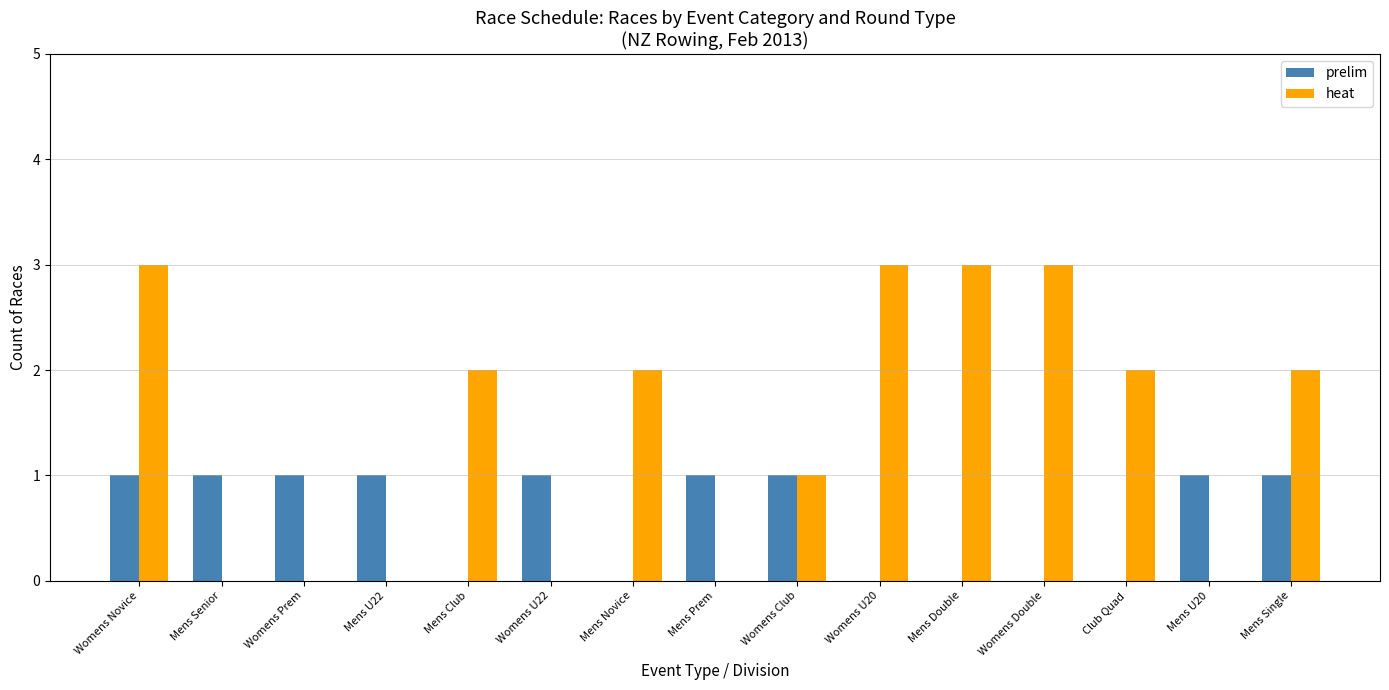

What is the sum of all prelim values?

9